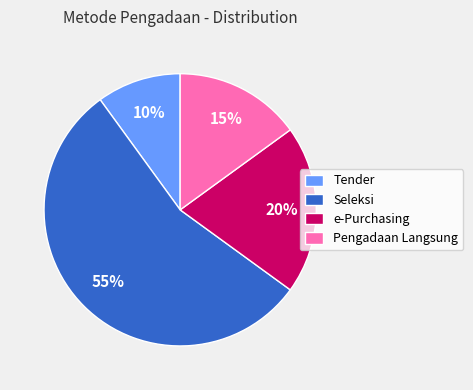

Is the sum of e-Purchasing and Seleksi greater than half?

Yes